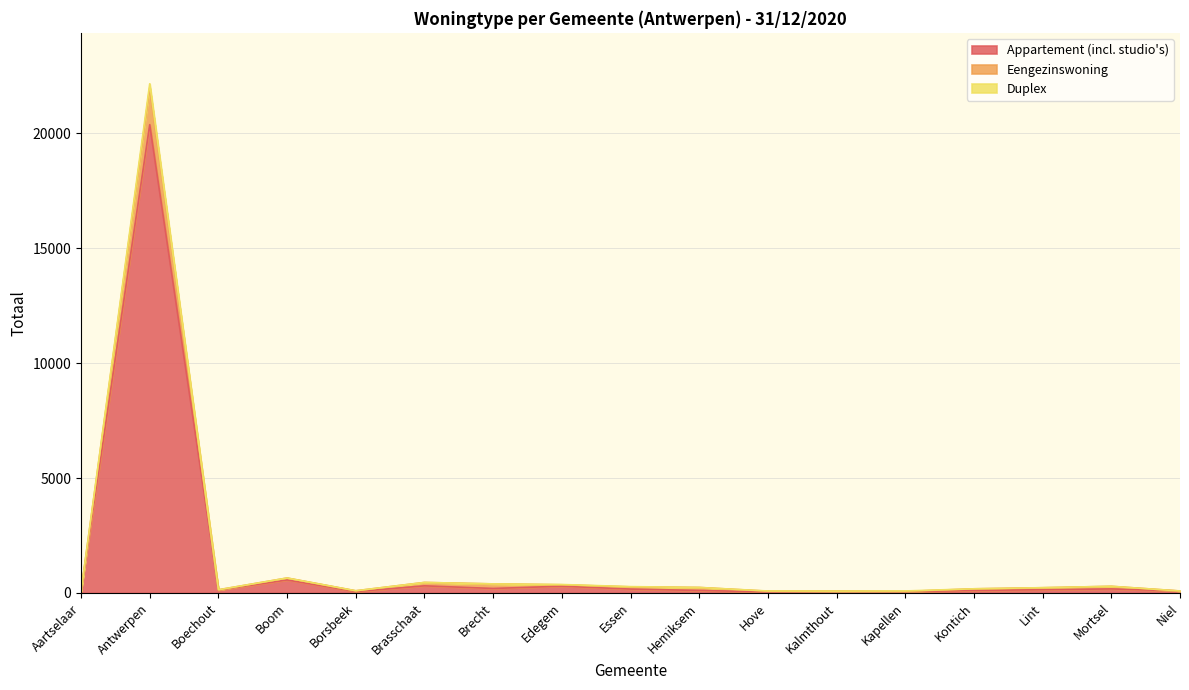

The Duplex series shows 456 at Brasschaat. True or false?

True